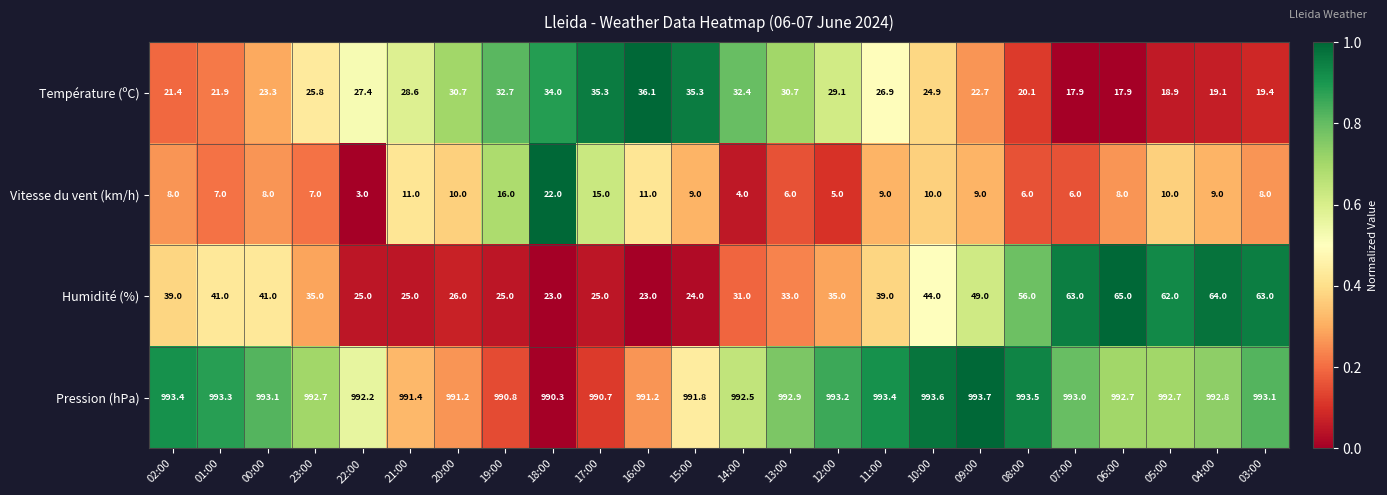

The Vitesse du vent (km/h) series shows 8.0 at 02:00. True or false?

True